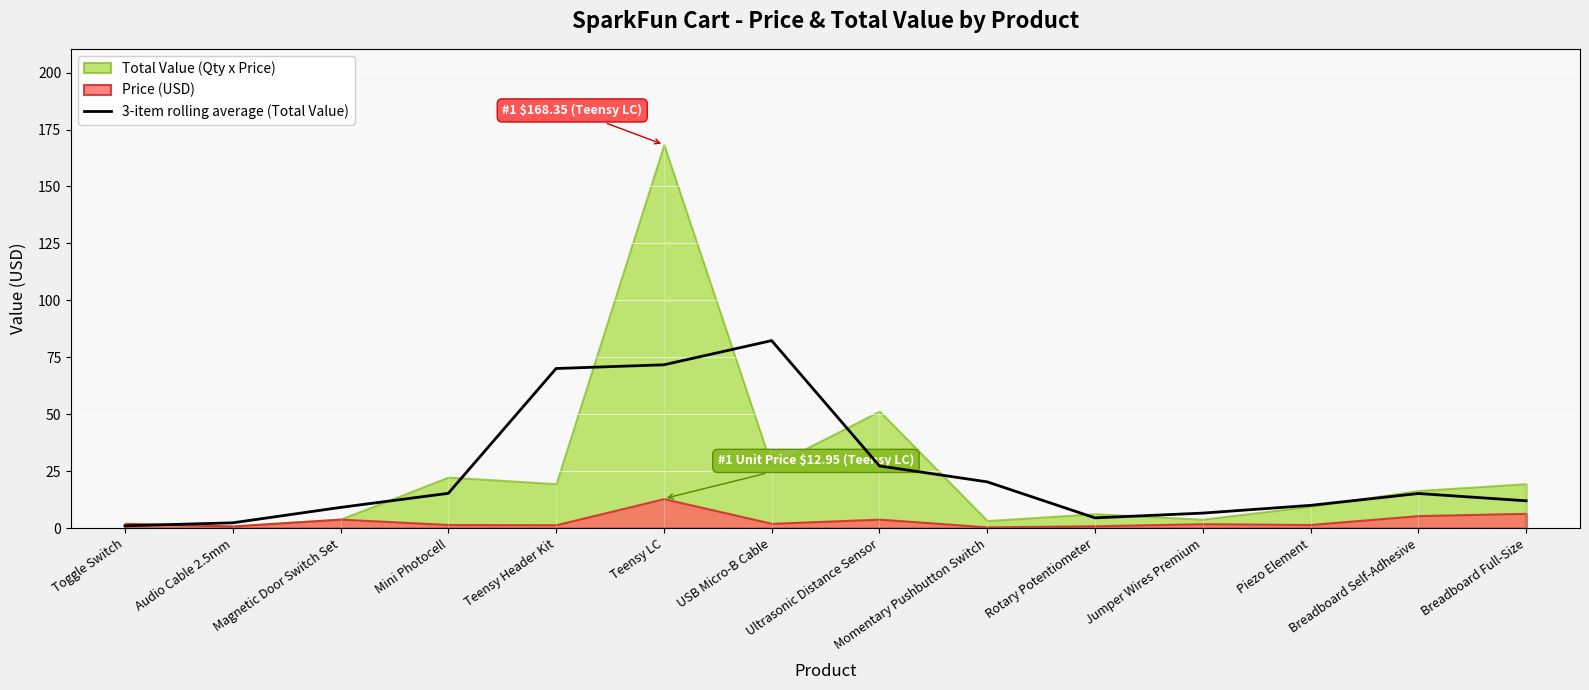

The value of 3-item rolling average (Total Value) at Teensy Header Kit is 70.1. True or false?

True